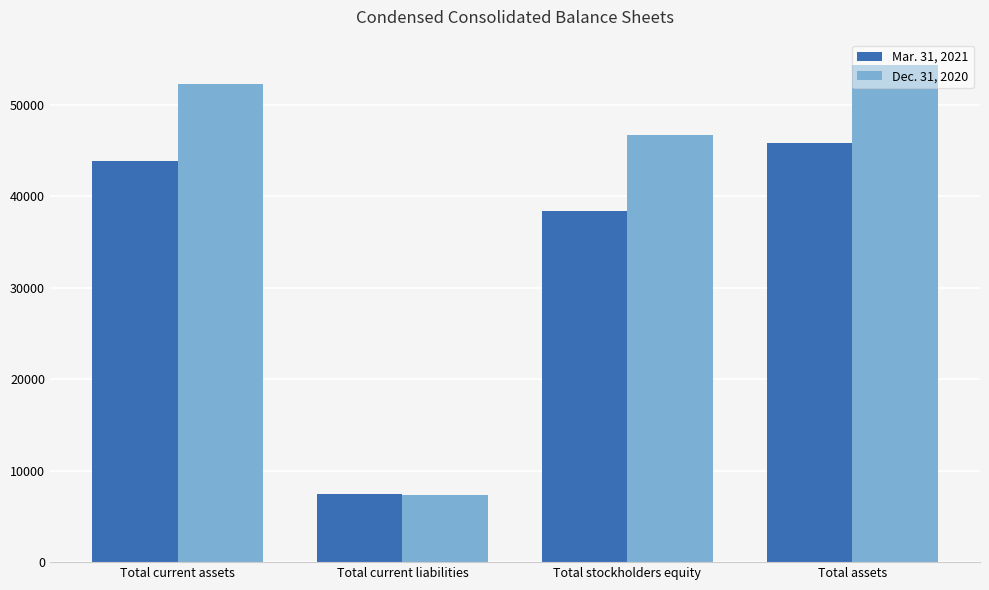

At which label is Mar. 31, 2021 closest to 26599?

Total stockholders equity